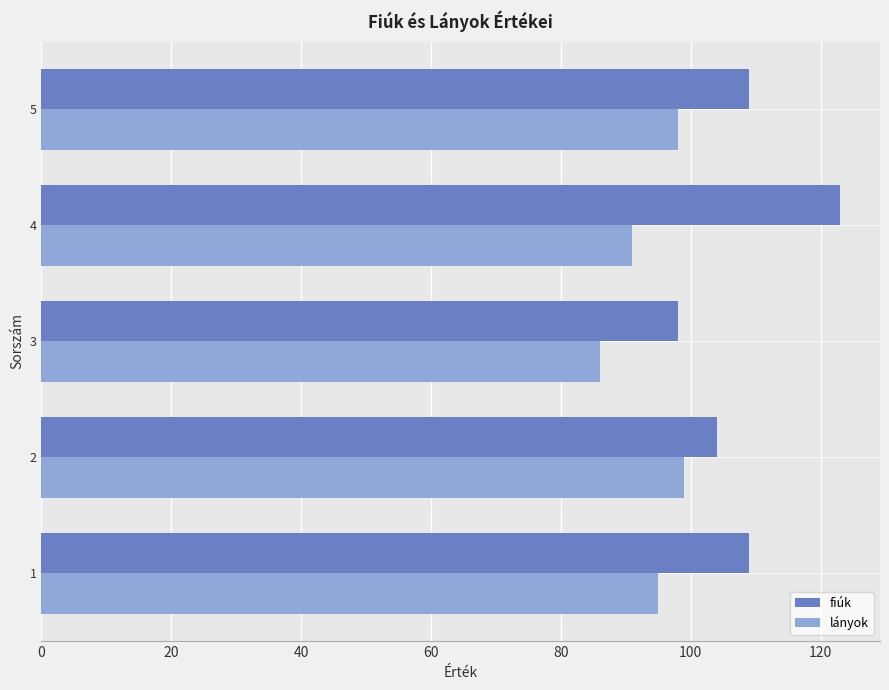

How many values in the fiúk series are below 109?

2